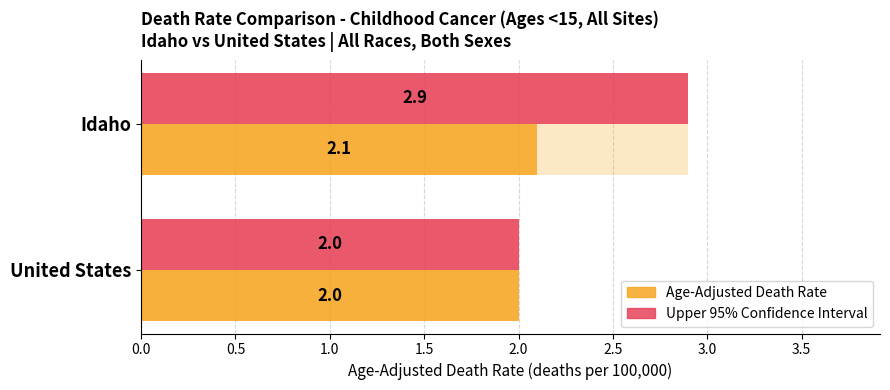

The value of Age-Adjusted Death Rate at Idaho is 1.3. True or false?

False